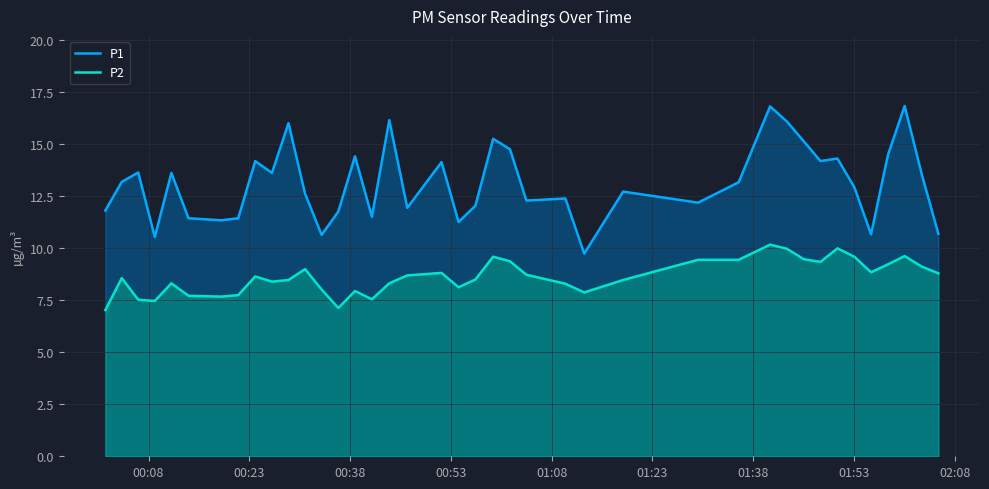

How many categories are shown in the chart?

40